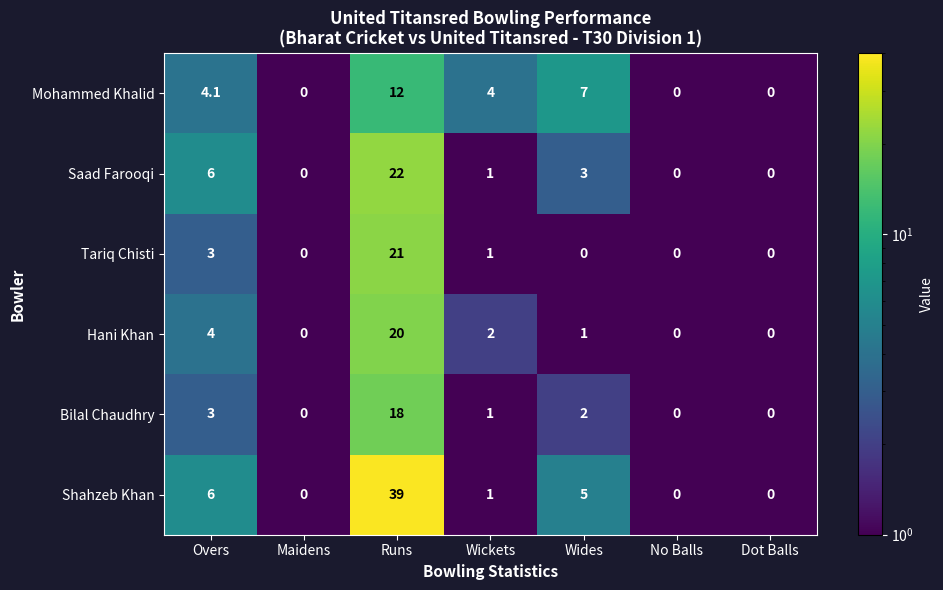

What is the difference between the Mohammed Khalid values at Overs and Maidens?

4.1